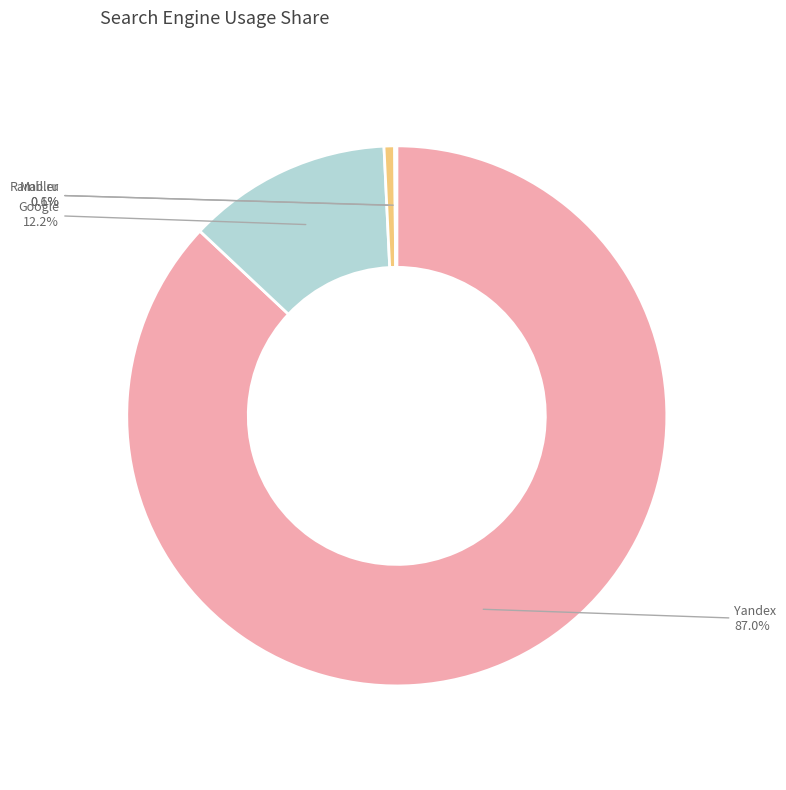

Between Mail.ru and Google, which is larger?

Google